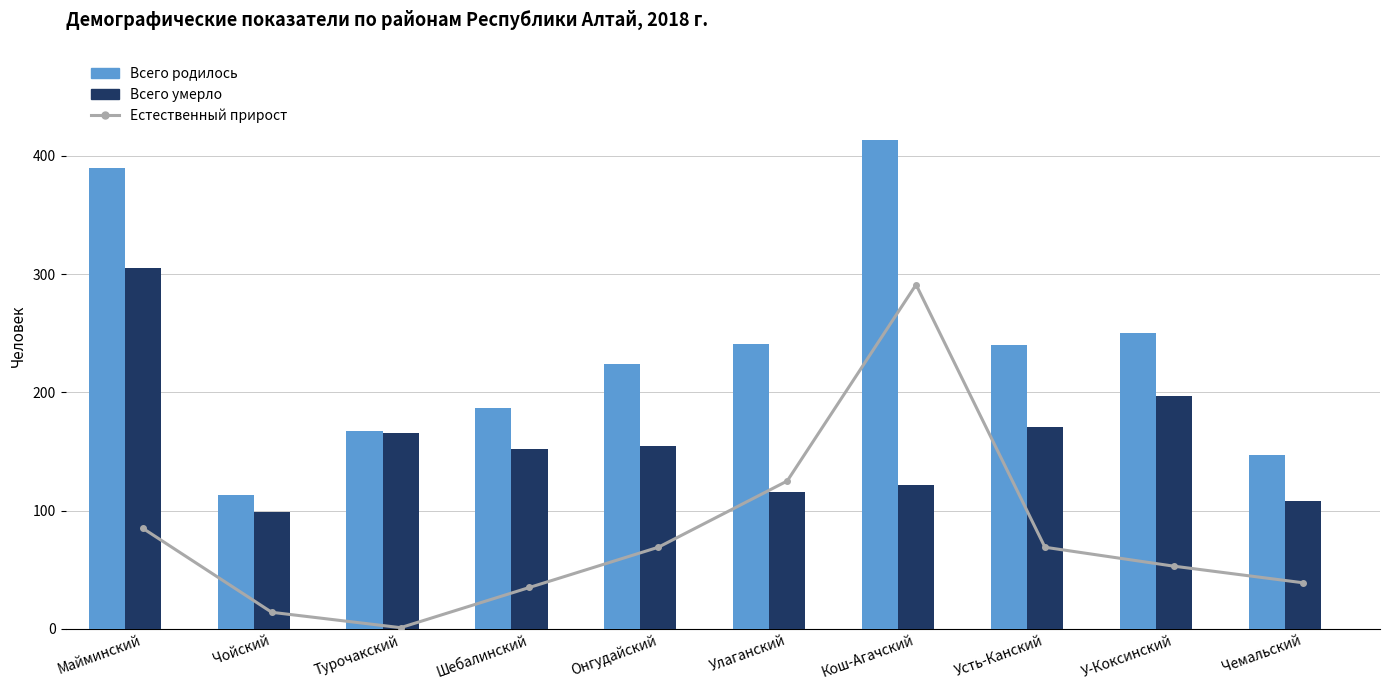

What is the average value of the Всего умерло series?

159